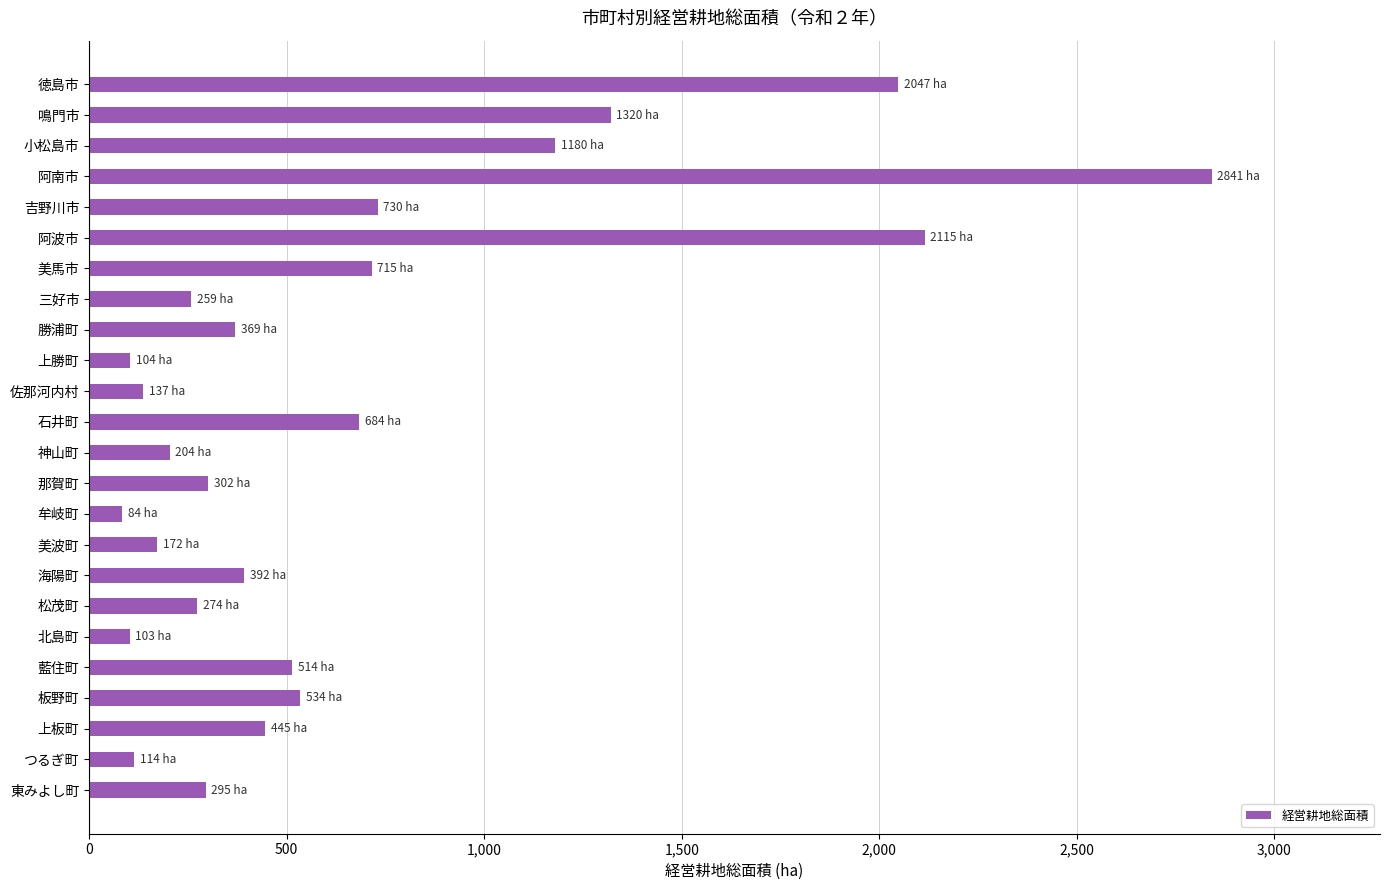

Which has a higher value, 阿南市 or 佐那河内村?

阿南市